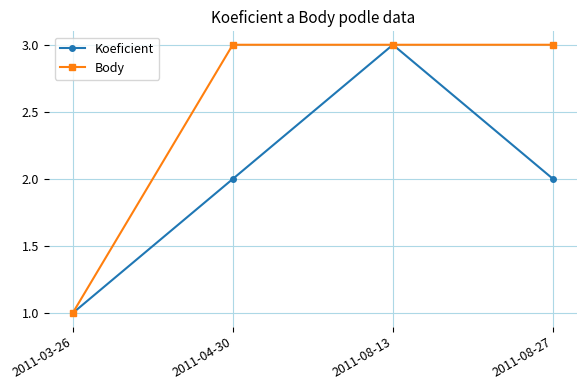

What is the highest value of the Body series?

3